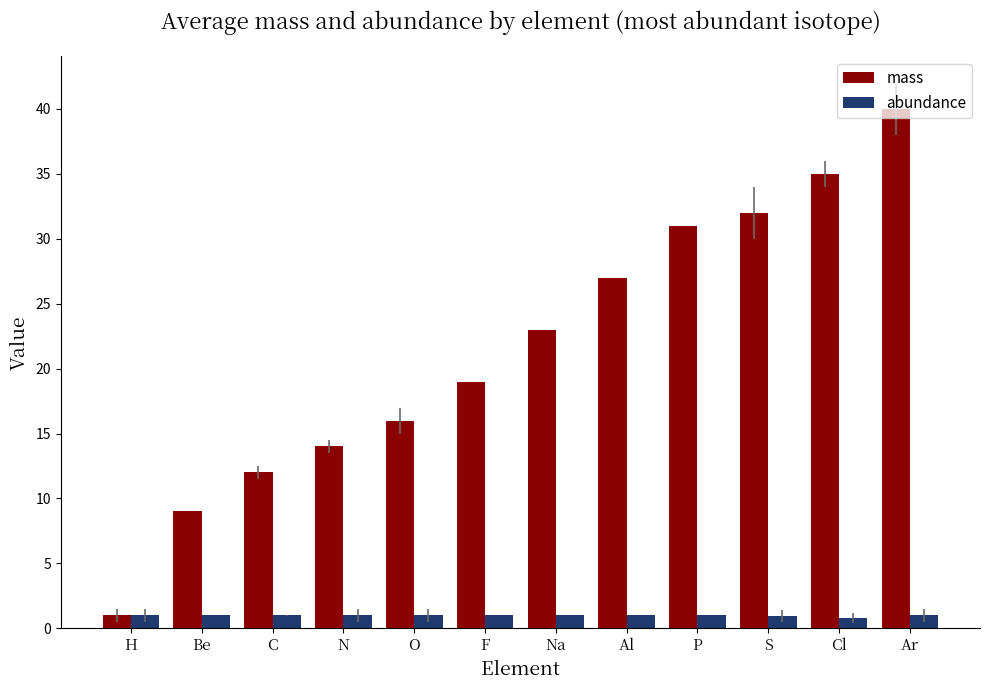

Is the value of mass at N greater than the value of abundance at Cl?

Yes